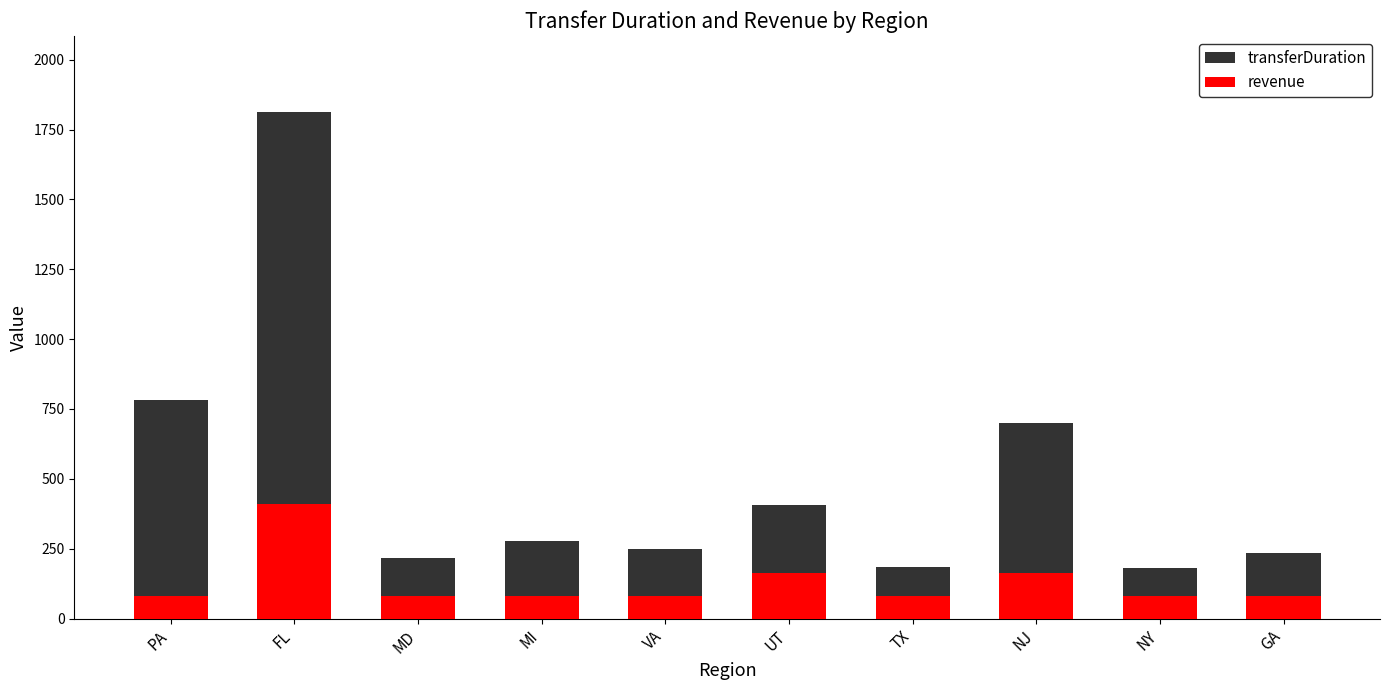

What is the approximate value of revenue at NY?

82